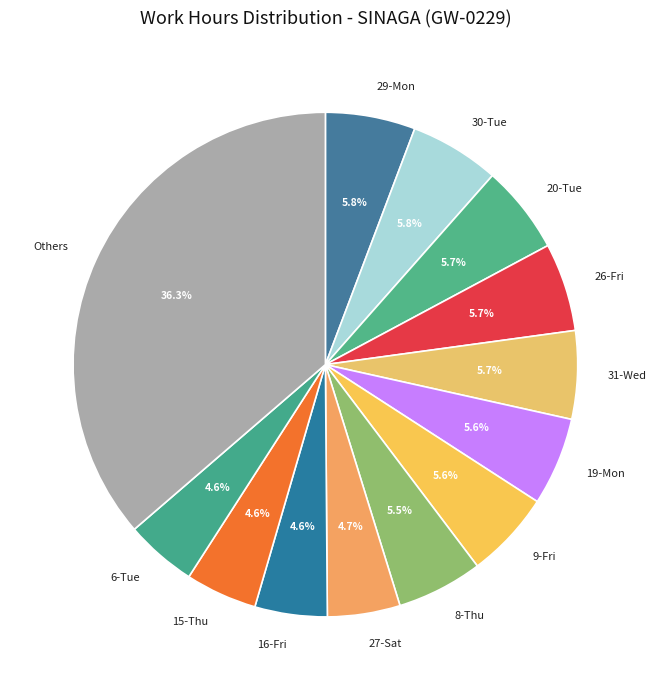

How much of the chart is everything except 15-Thu?

95.4%